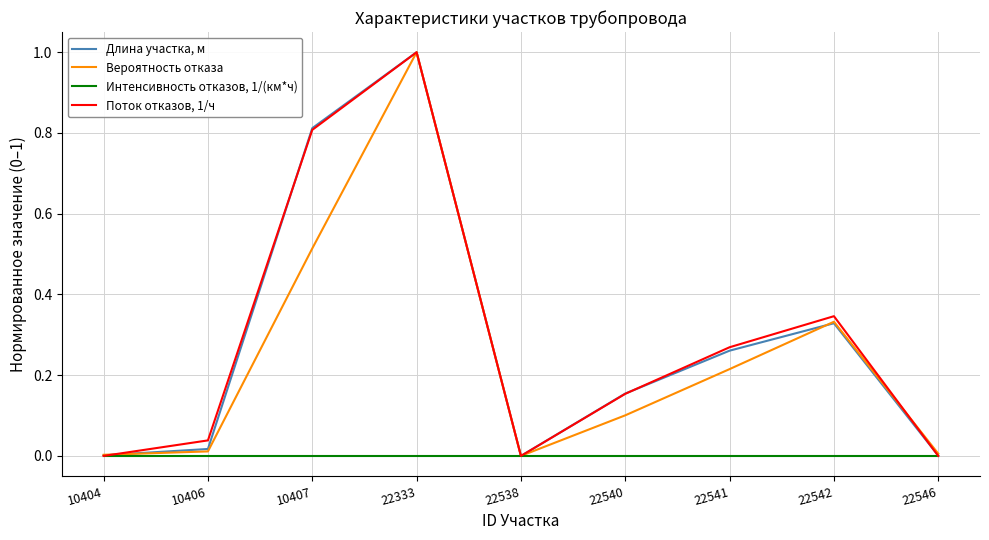

What is the maximum value for Поток отказов, 1/ч?

1.0